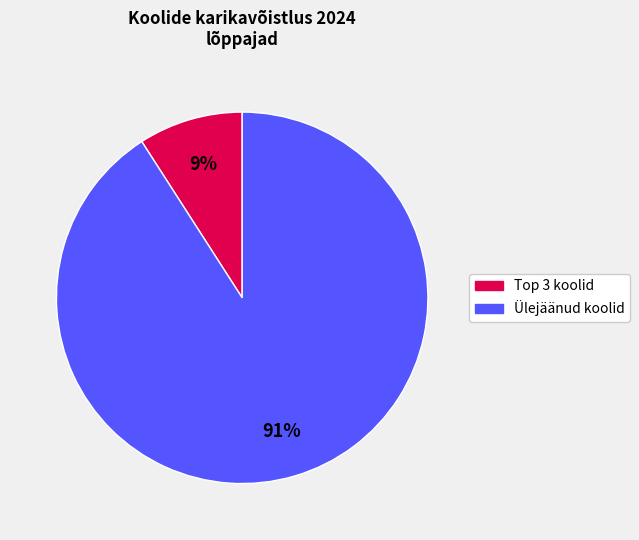

Does any single category account for the majority?

Yes